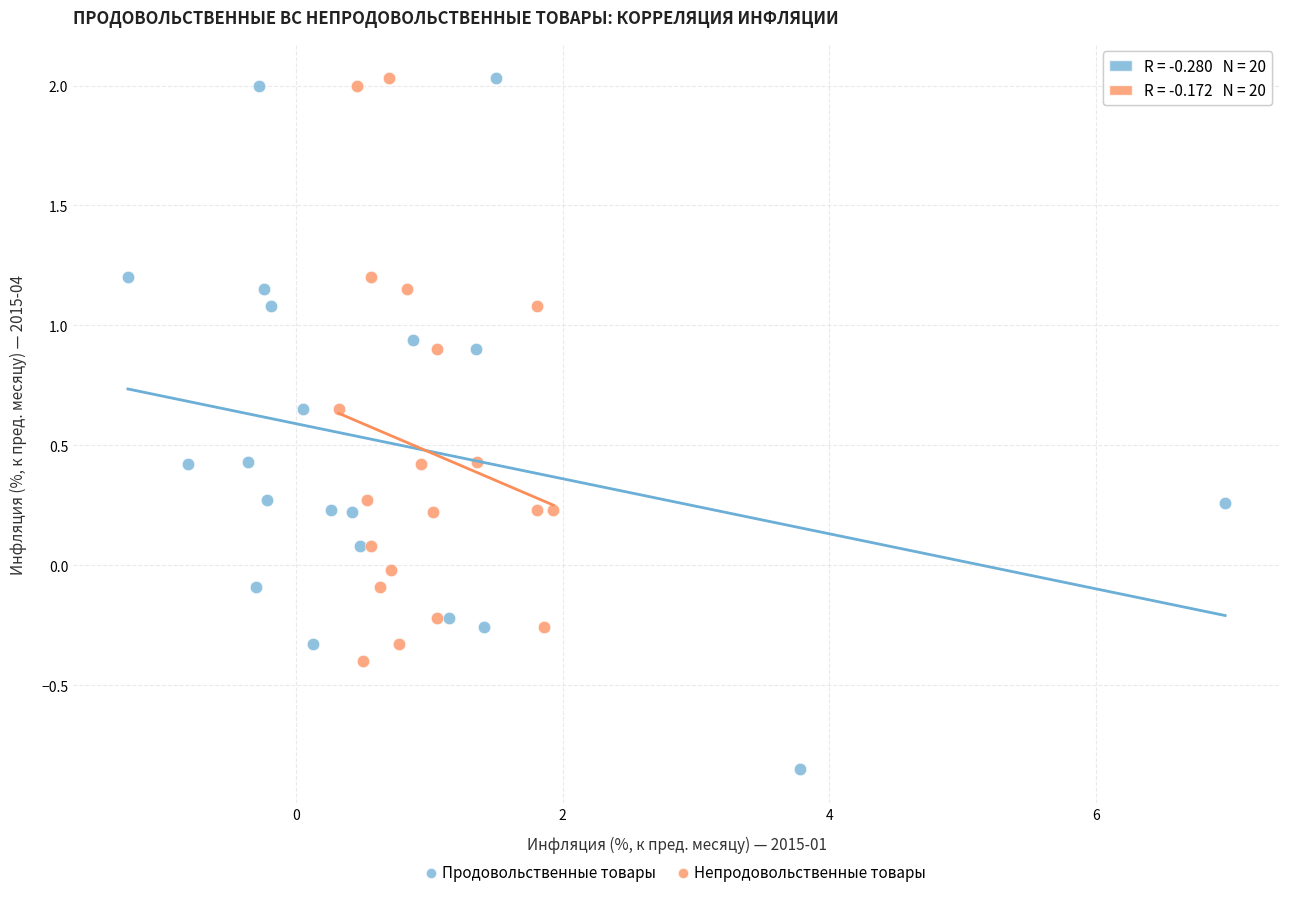

Which series has the largest Y range (max minus min)?

Продовольственные товары